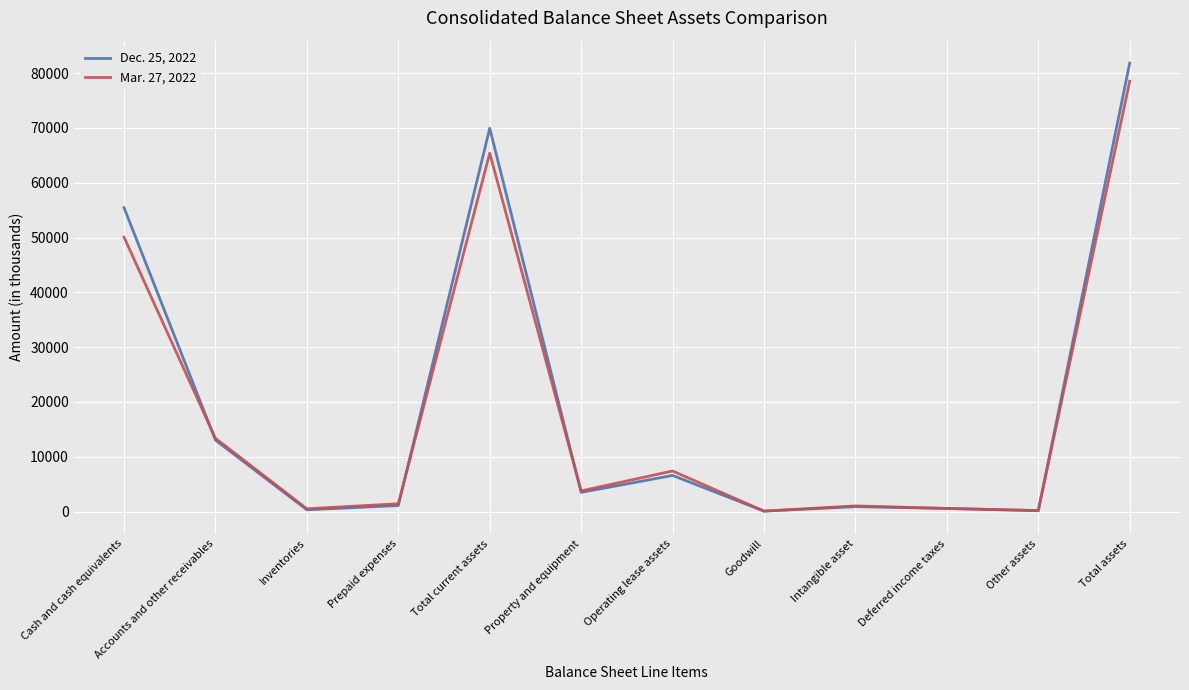

At which category does Mar. 27, 2022 reach its first local valley?

Inventories